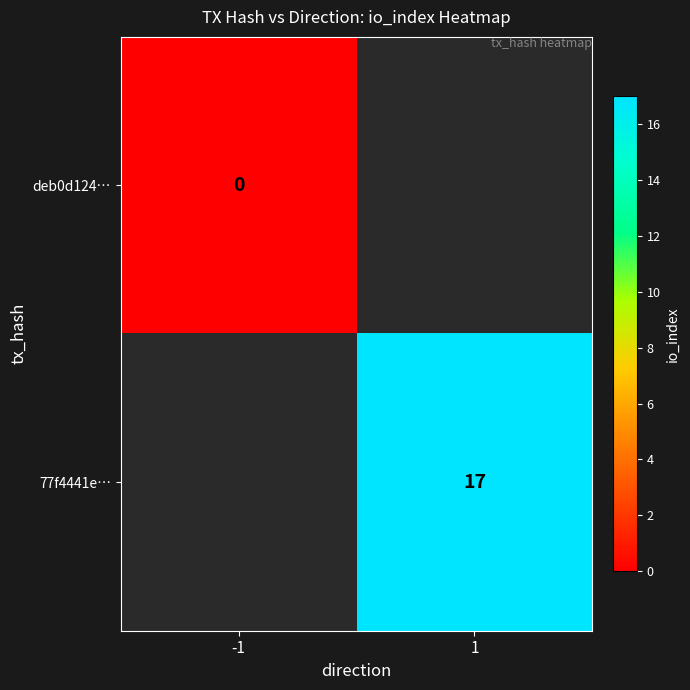

How many categories are shown in the chart?

2